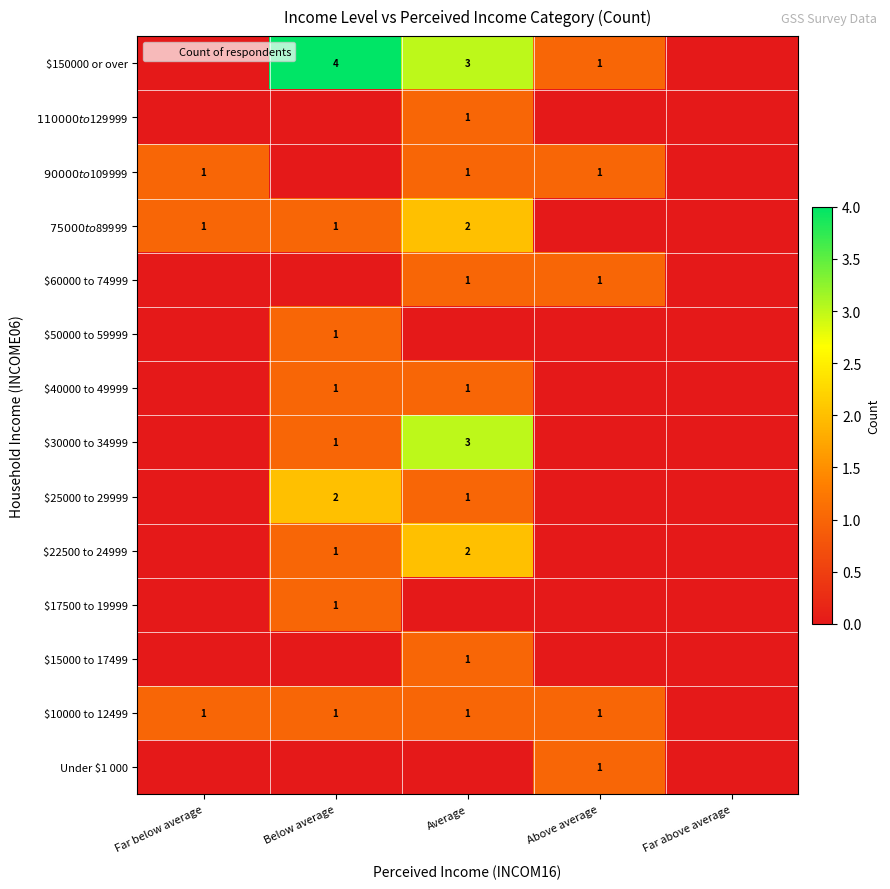

The $150000 or over series shows 3 at Average. True or false?

True